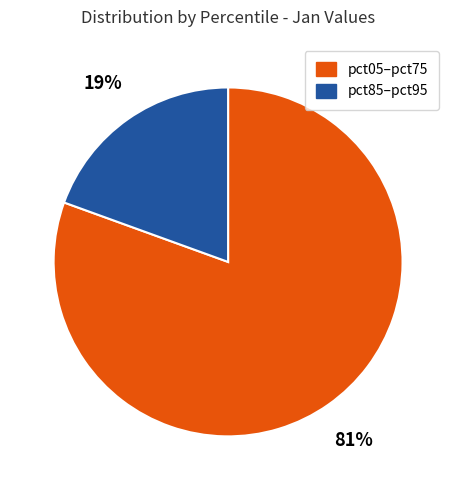

Is there a majority slice in this chart?

Yes